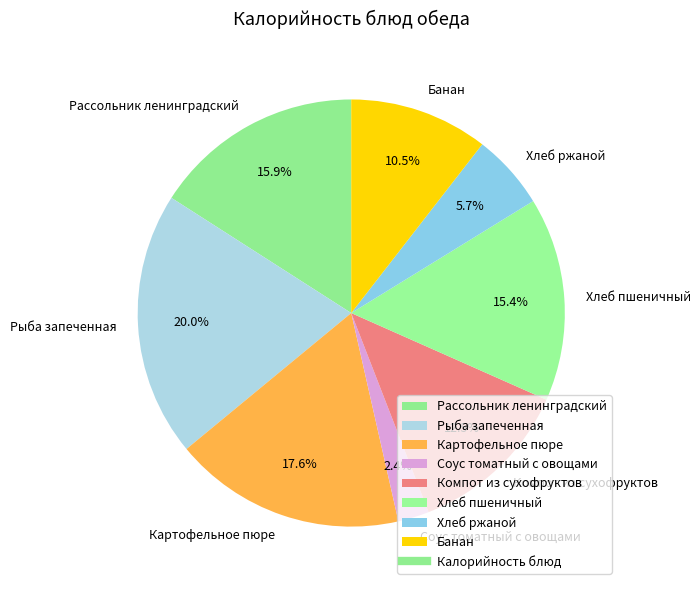

What portion of the pie excludes Банан?

89.5%